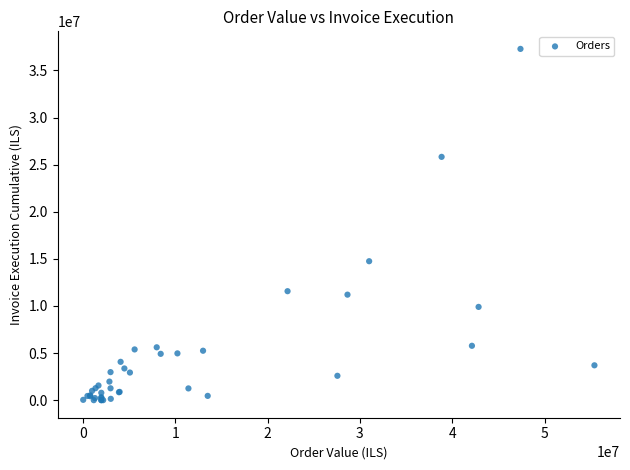

What Y value in the scatter plot is closest to 18644136?

14749423.0